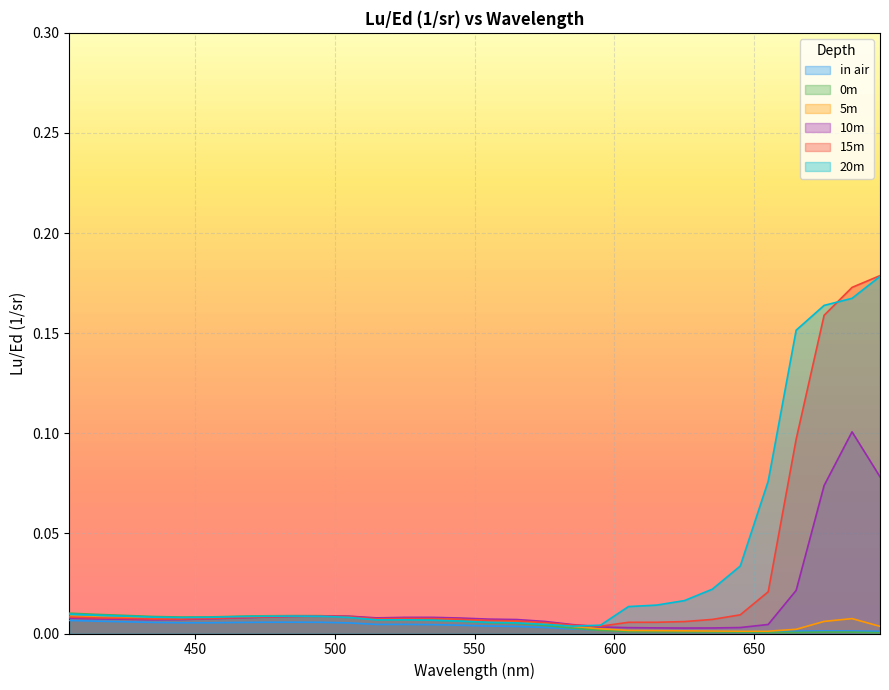

How many intersections are there between 15m and 20m?

3